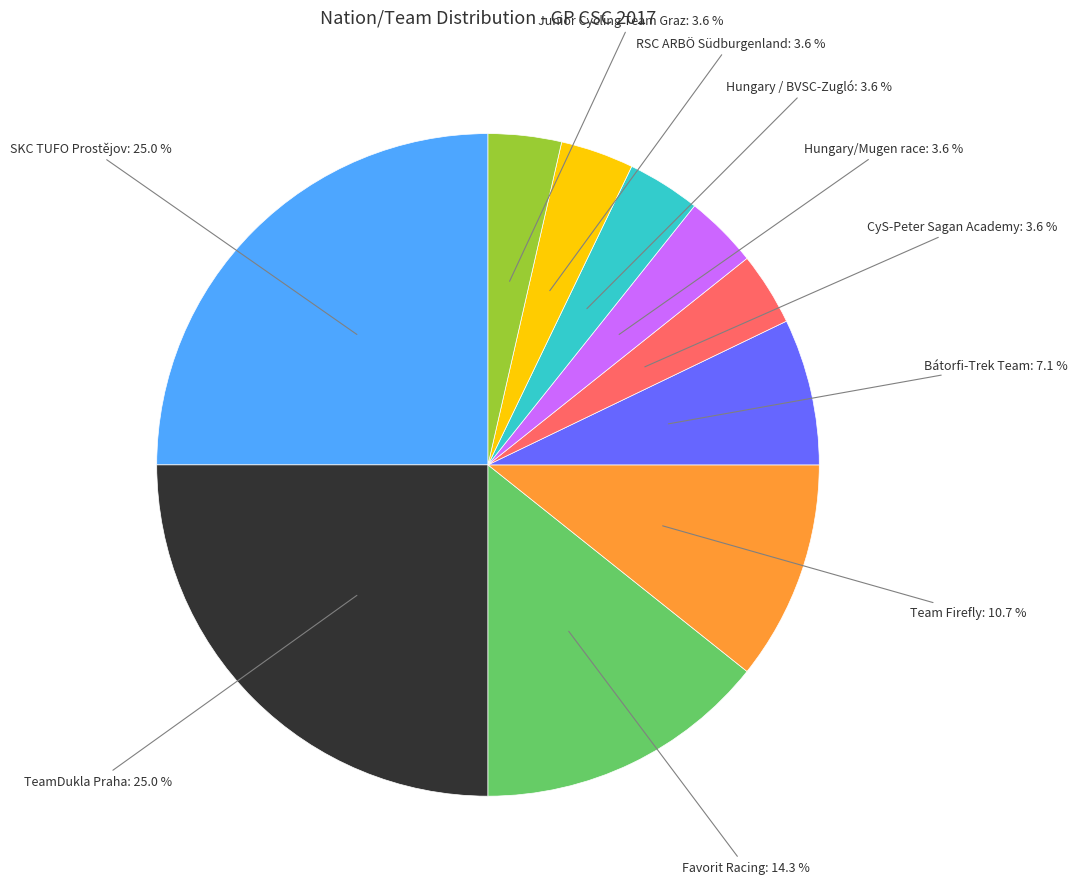

Is there any slice that represents more than half of the pie?

No